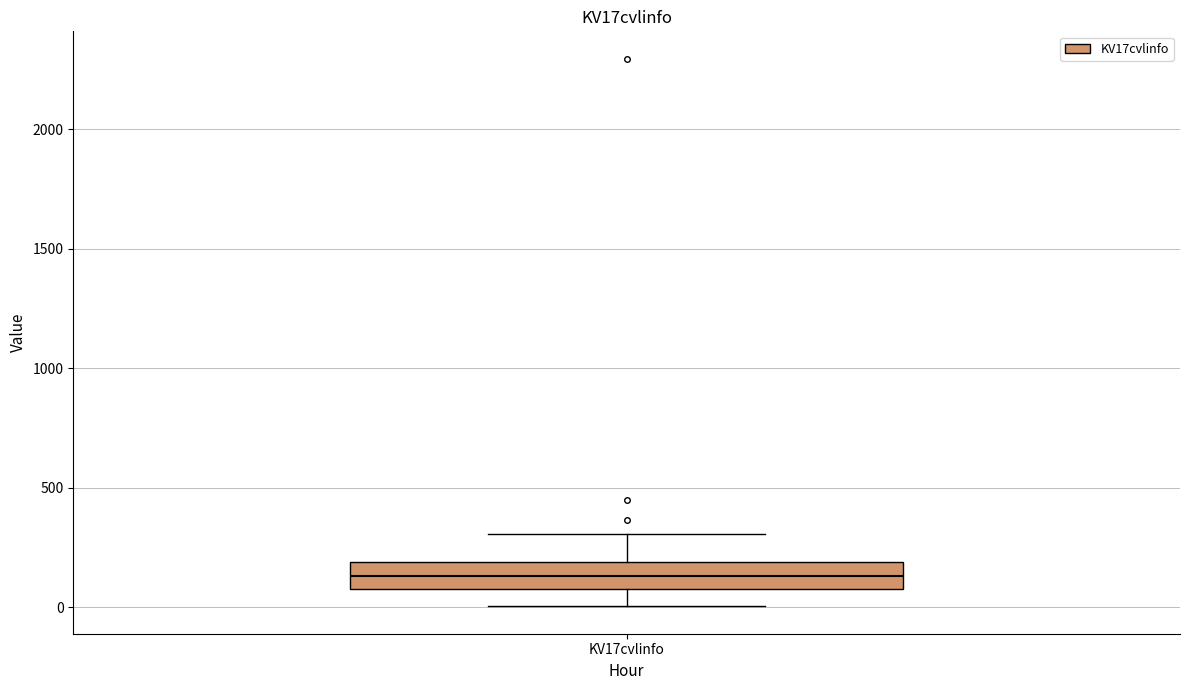

Transcribe this box plot: give where the median line is, the range the box spans, and where the two whiskers end, as read against the y-axis. The values are not printed on the chart, so give them approximately, as read against the axis.

median 150, box 100 to 200, whiskers 0 to 300